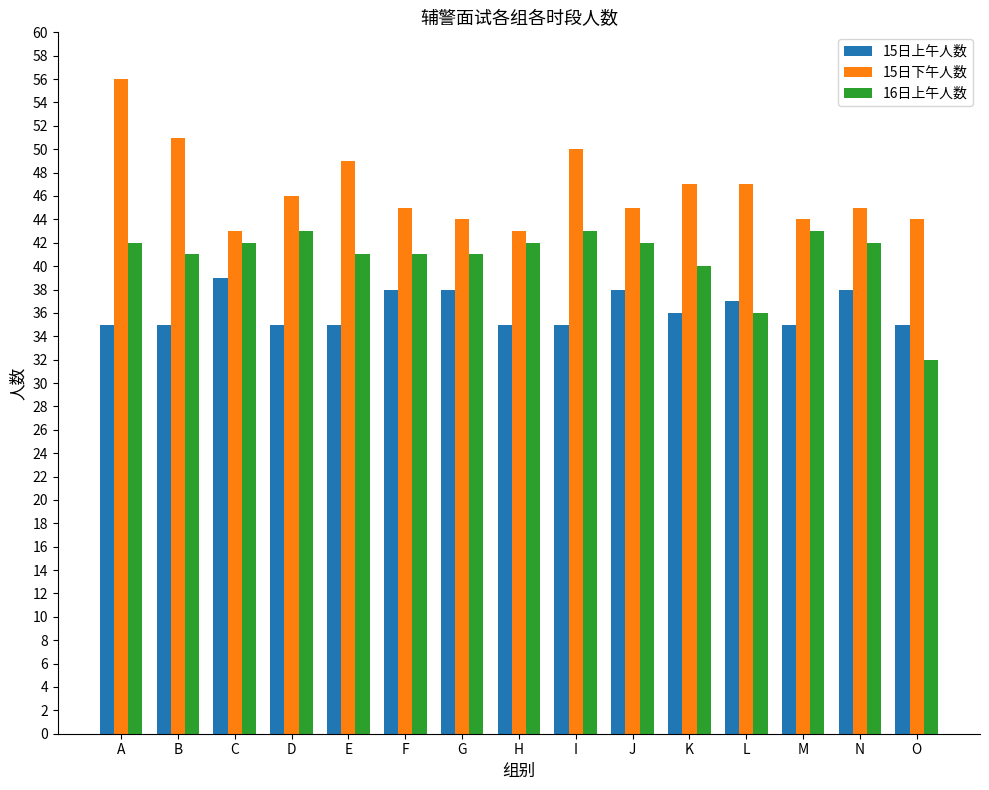

What is the sum of all 16日上午人数 values?

611